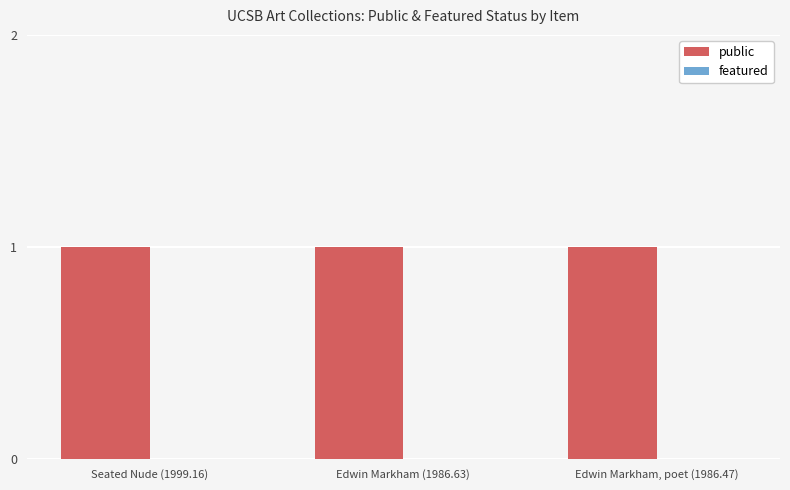

What is the sum of all public values?

3